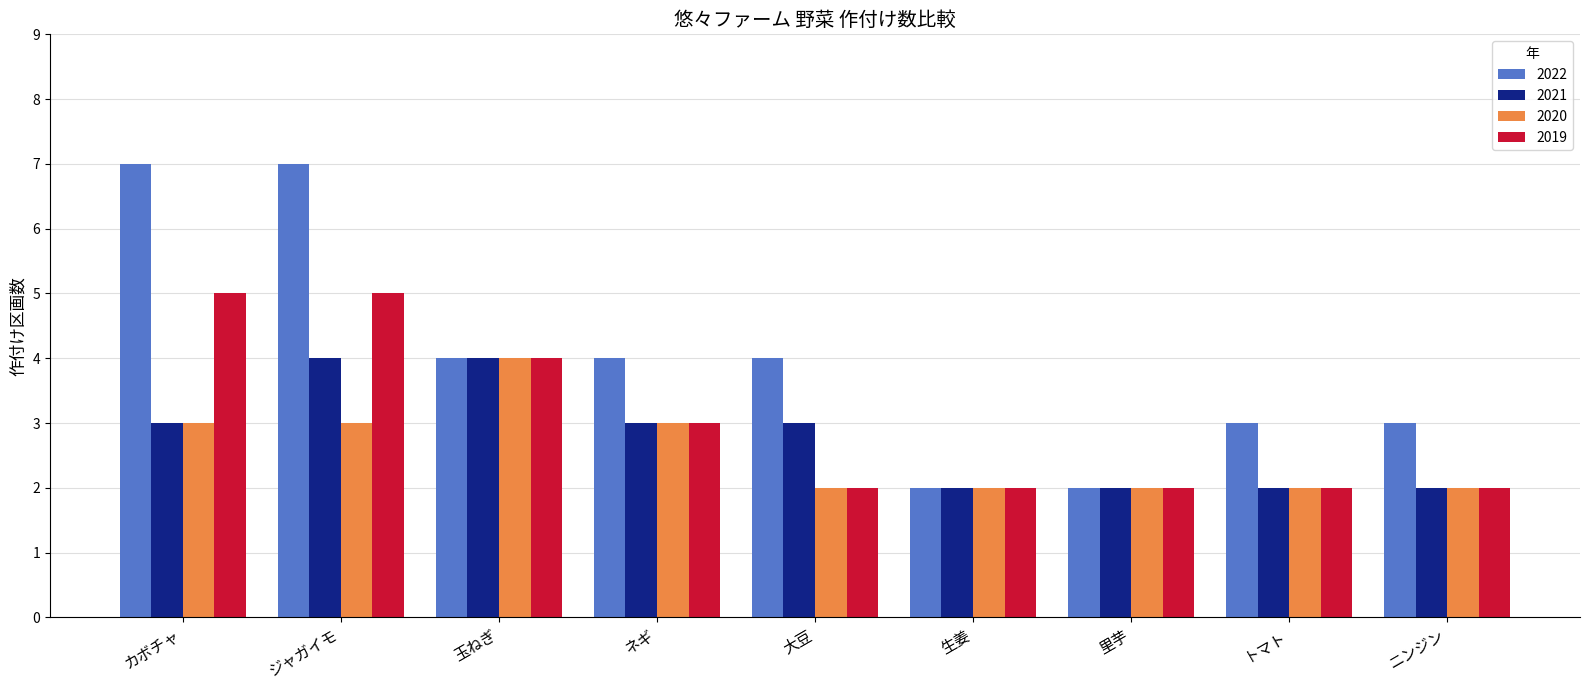

Rank the series by their average value, from lowest to highest.

2020, 2021, 2019, 2022